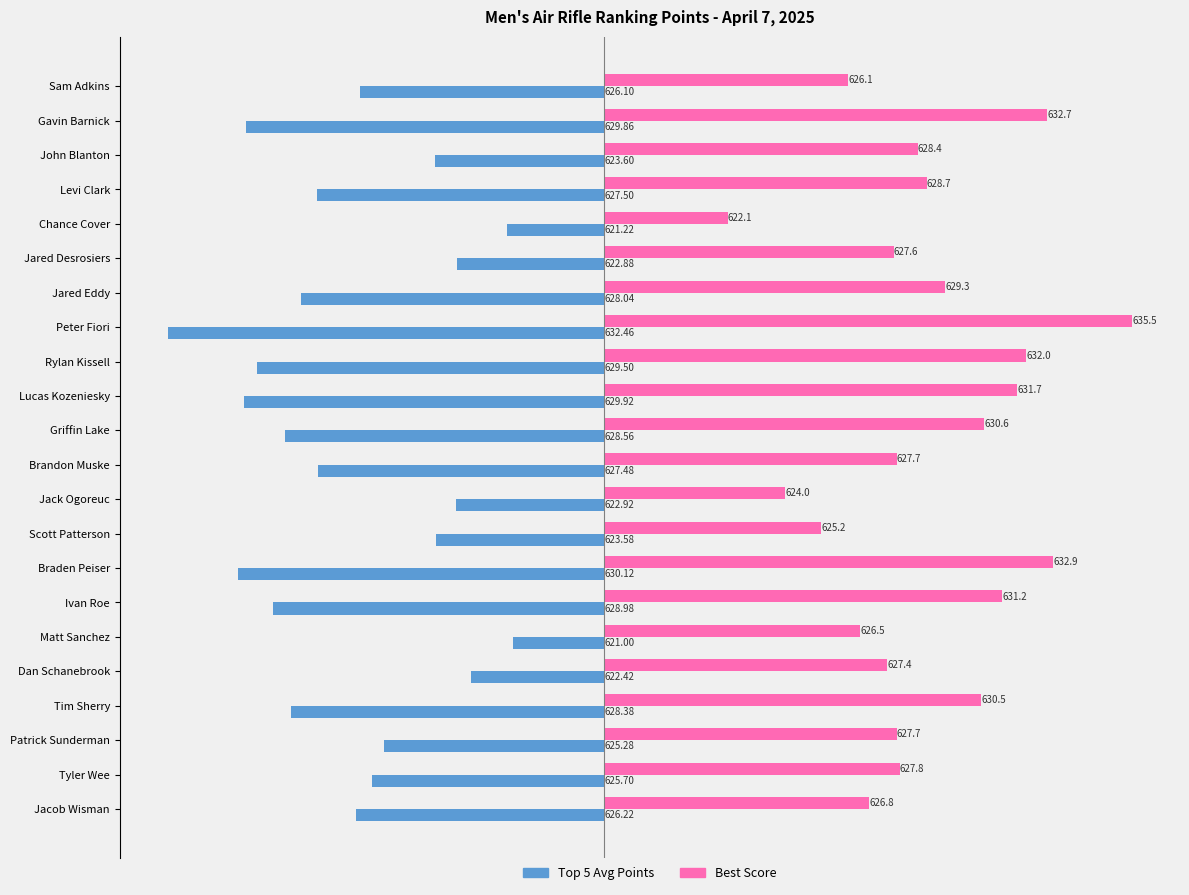

What are all the series names shown in the legend?

Top 5 Avg Points, Best Score